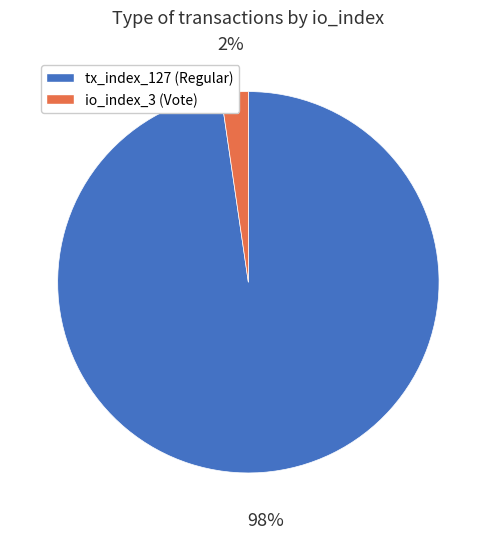

The io_index_3 slice represents 2% of the pie. True or false?

True